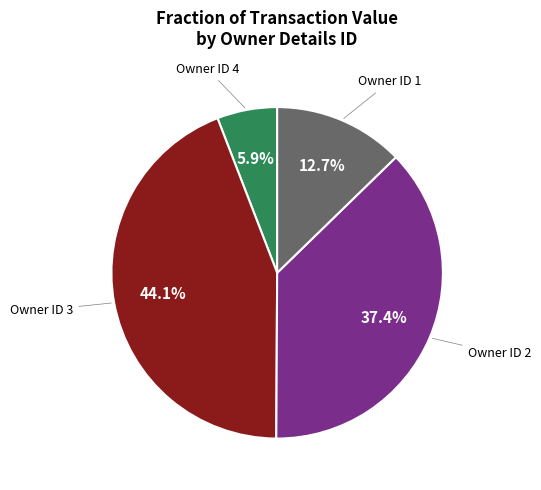

Count the number of slices in the pie.

4